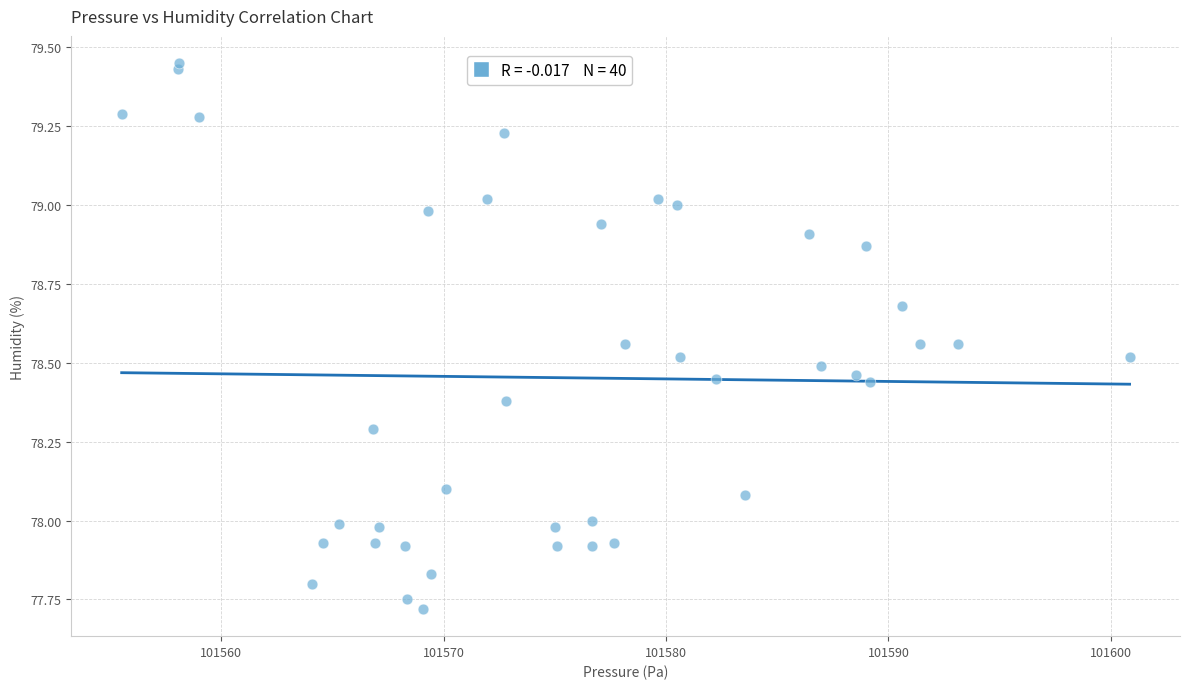

What is the range of X values (max minus min)?

45.3